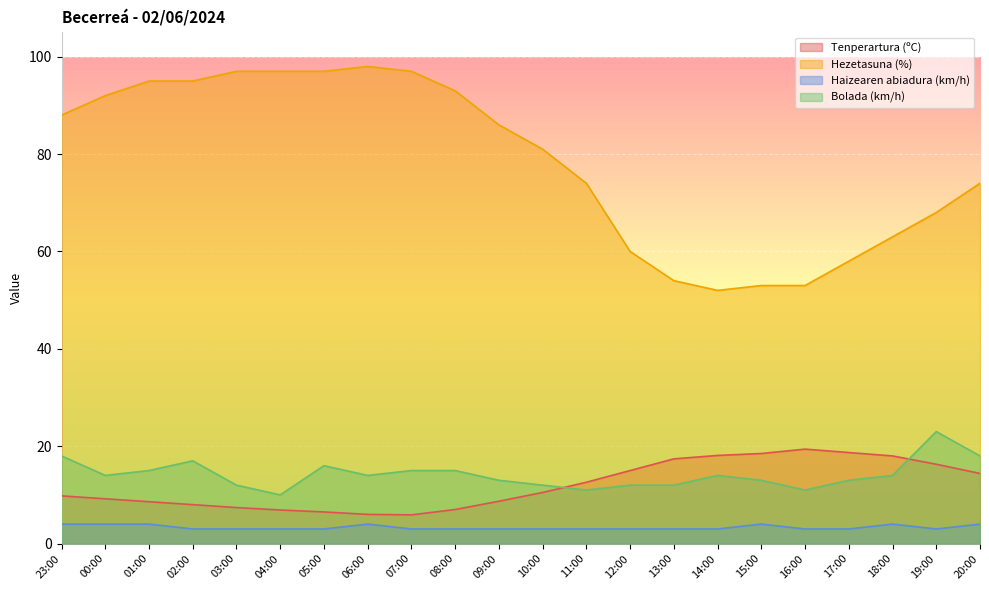

Which series has the widest spread of values?

Hezetasuna (%)